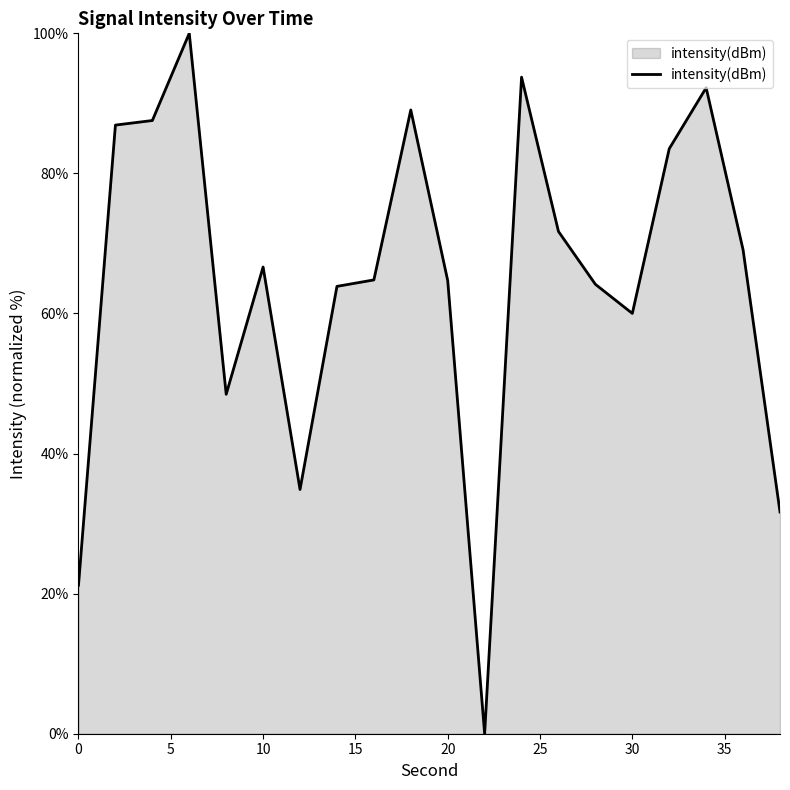

What is the maximum value shown in the chart?

100.0